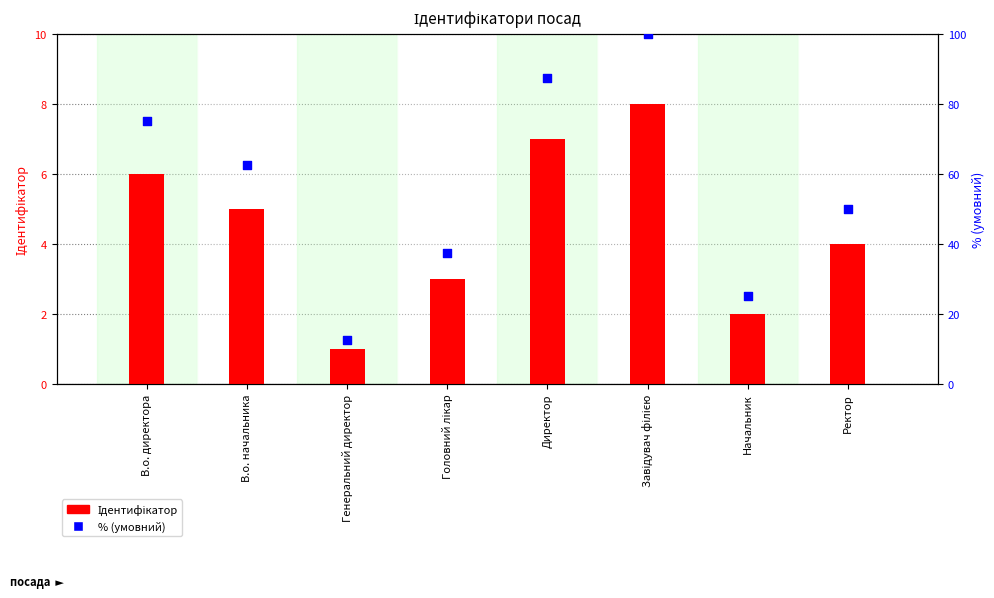

Which series contains the lowest Y value?

Ідентифікатор